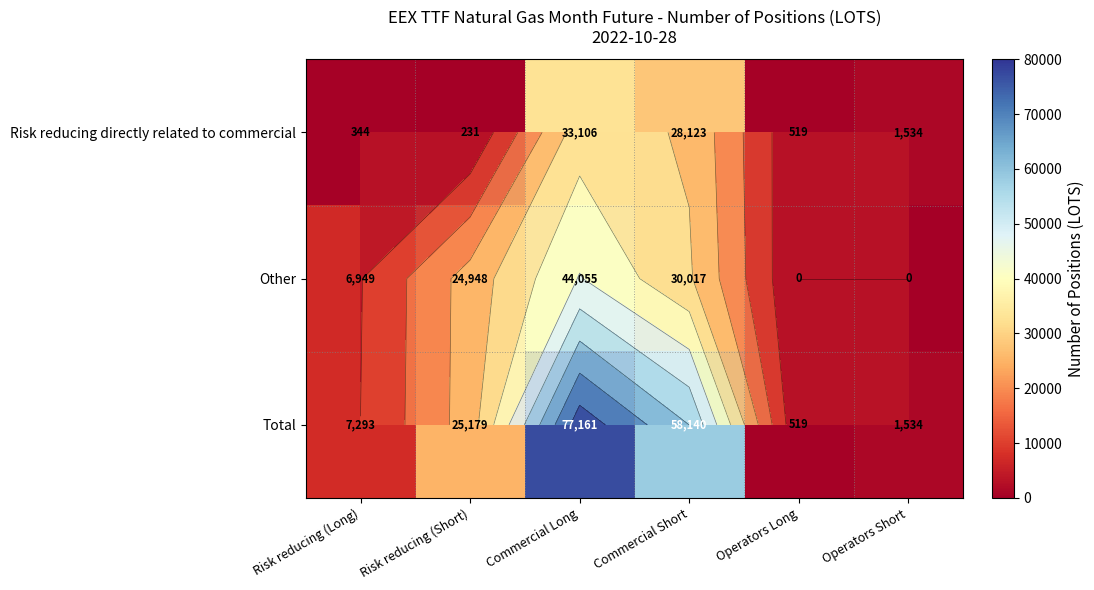

What is the difference between the second highest and second lowest values in the Other series?

30017